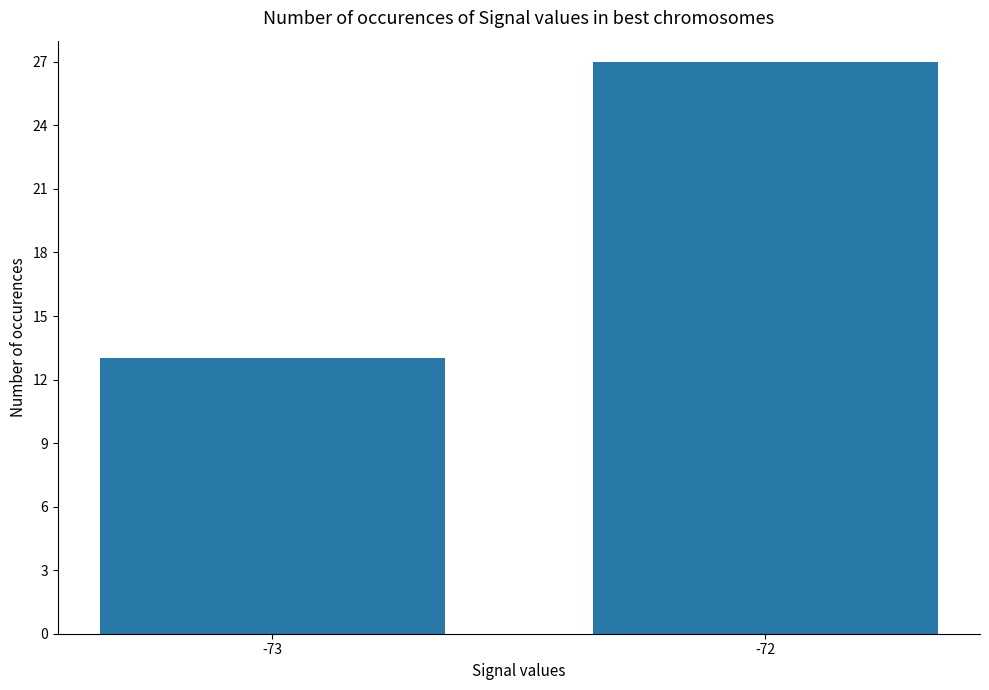

Rank the categories by value from highest to lowest.

-72, -73